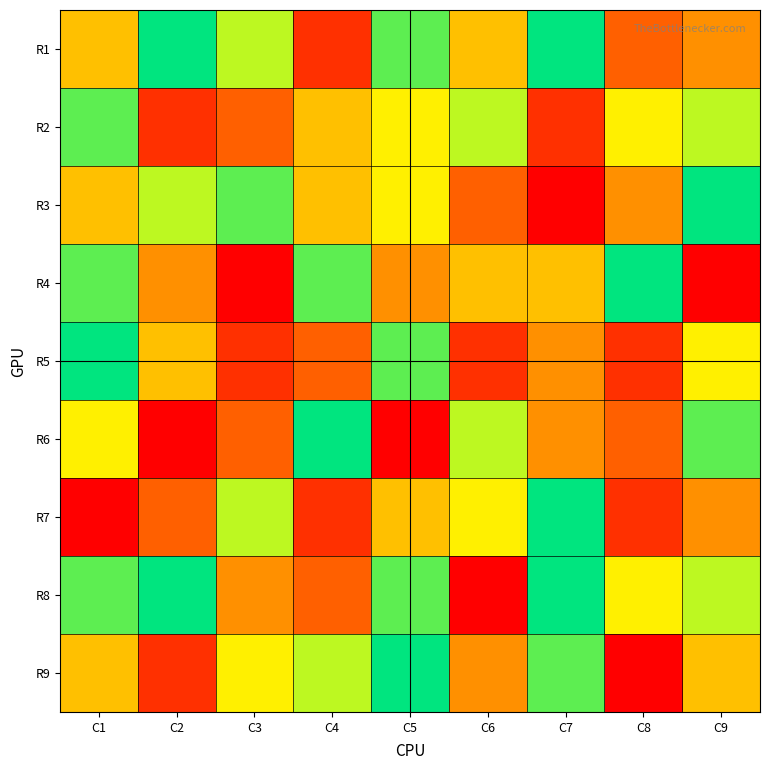

What is the total value across all series at C5?

55